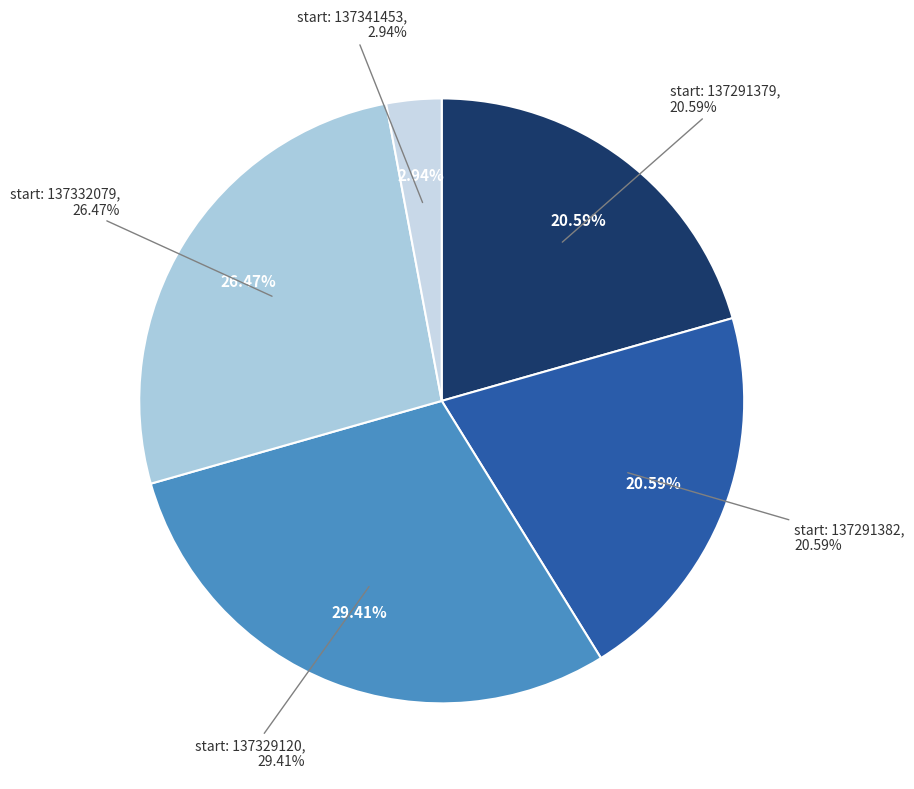

Is the sum of 137291379 and 137329120 greater than half?

No